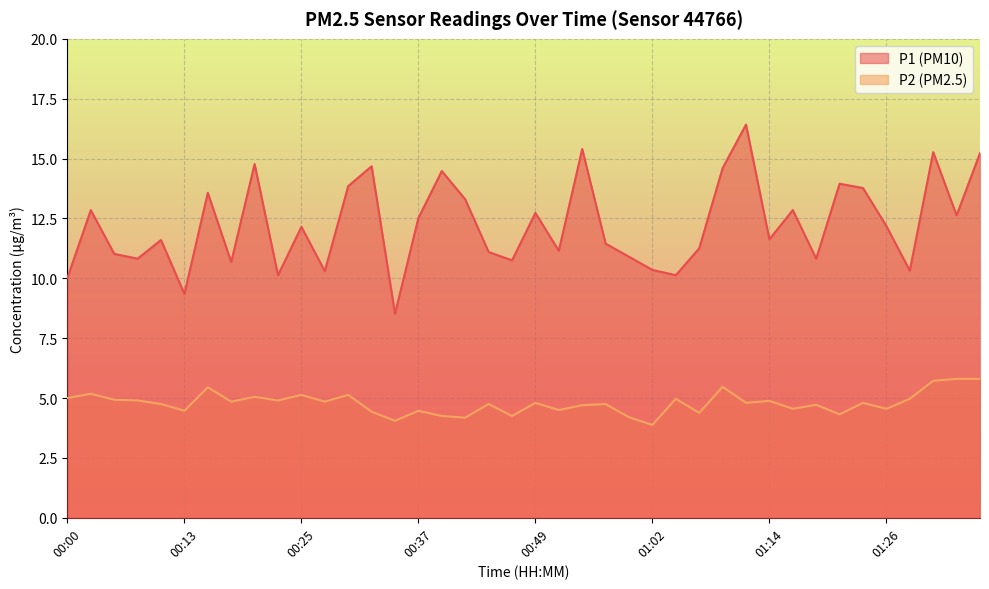

How many lines are shown in the chart?

2